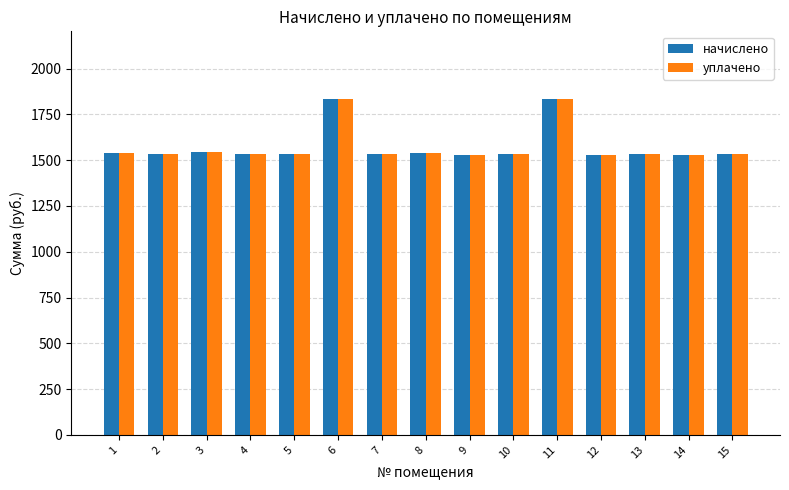

What is the smallest value displayed?

1526.4